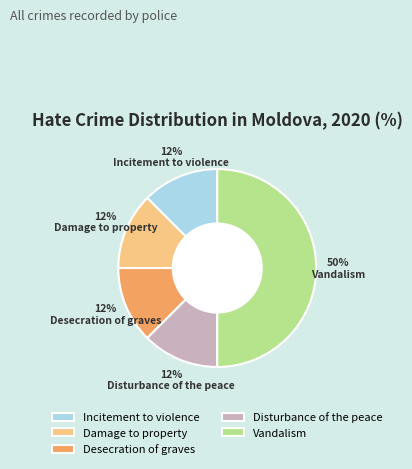

True or false: Desecration of graves accounts for 12% of the total.

True